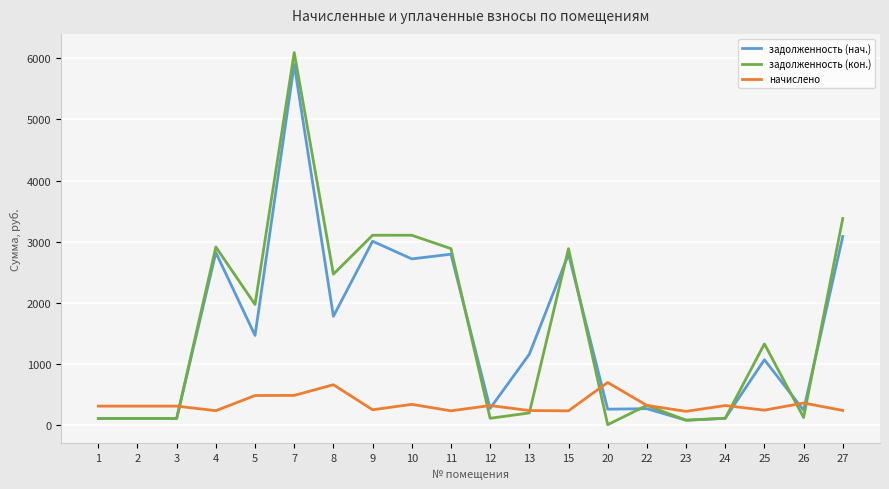

At which category is the sum across all series the highest?

7